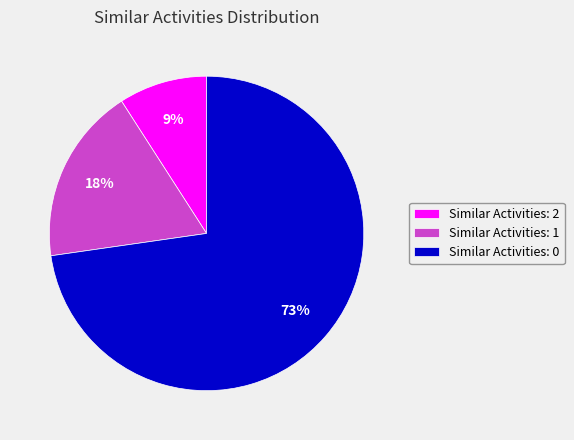

Which has a higher value, Similar Activities: 0 or Similar Activities: 1?

Similar Activities: 0